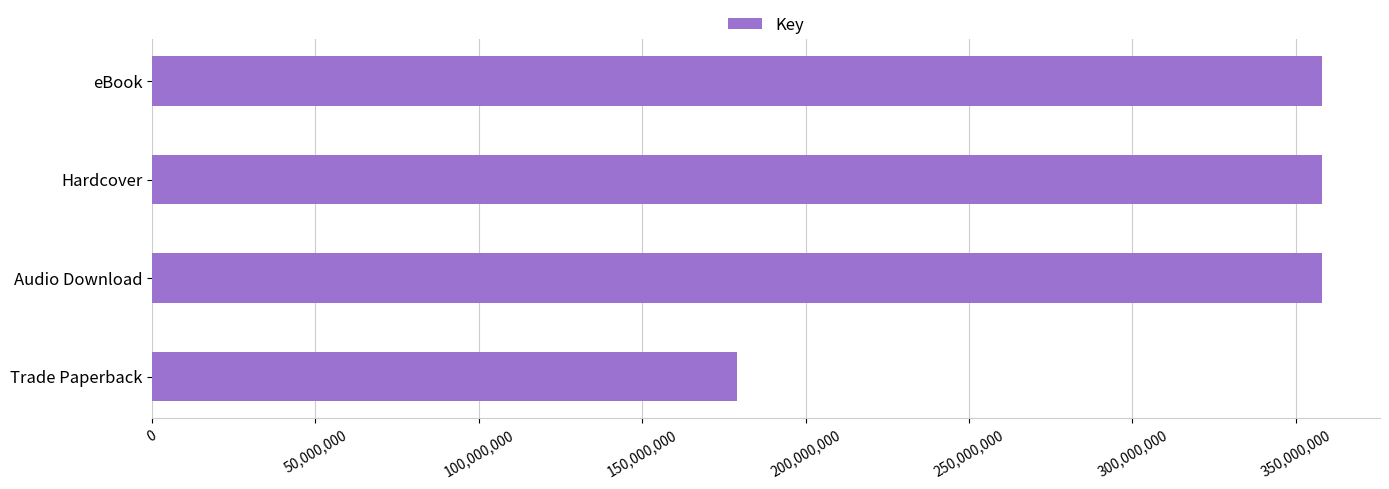

True or false: the data shows 152969359 at eBook.

False